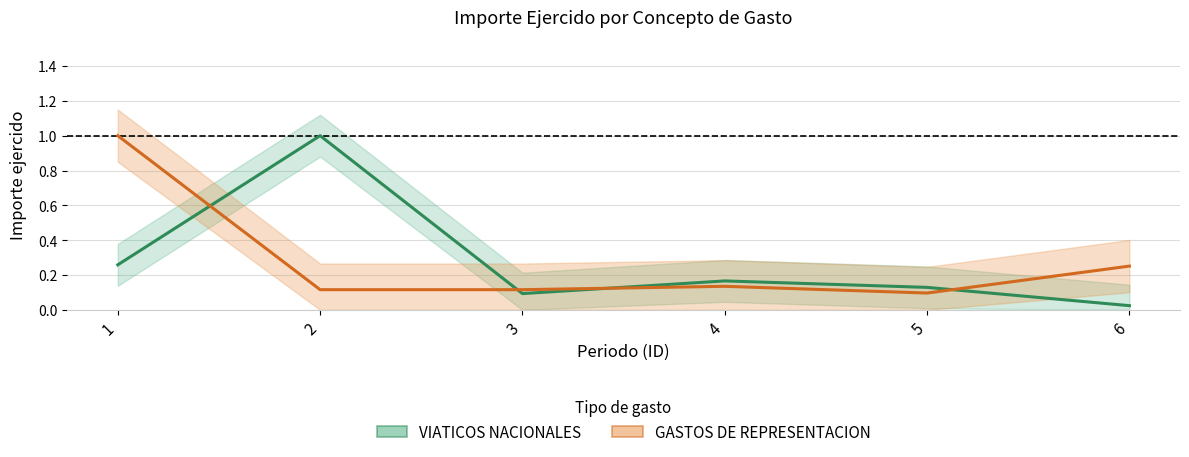

The value of VIATICOS NACIONALES at 1 is 0.4. True or false?

False